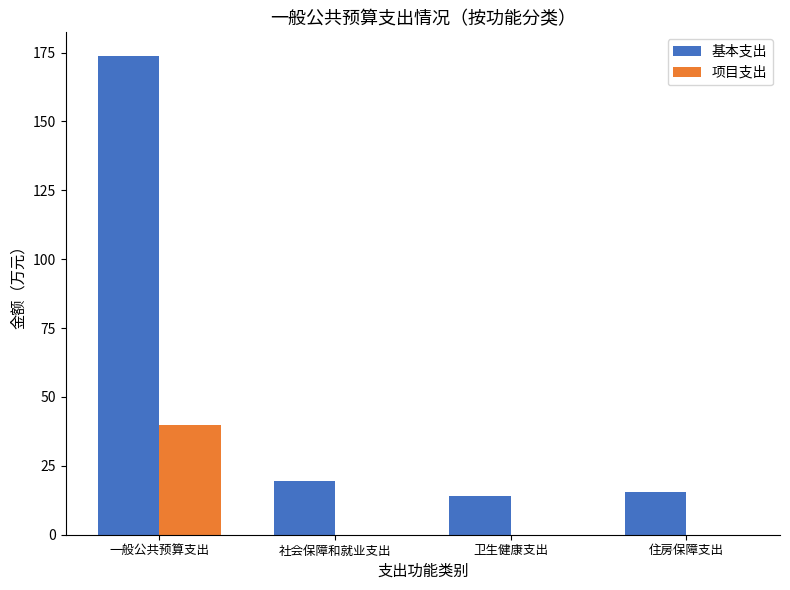

Reading left to right, list all the values displayed in this chart.

基本支出: 173.7	19.5	14.1	15.7
项目支出: 40.0	0.0	0.0	0.0